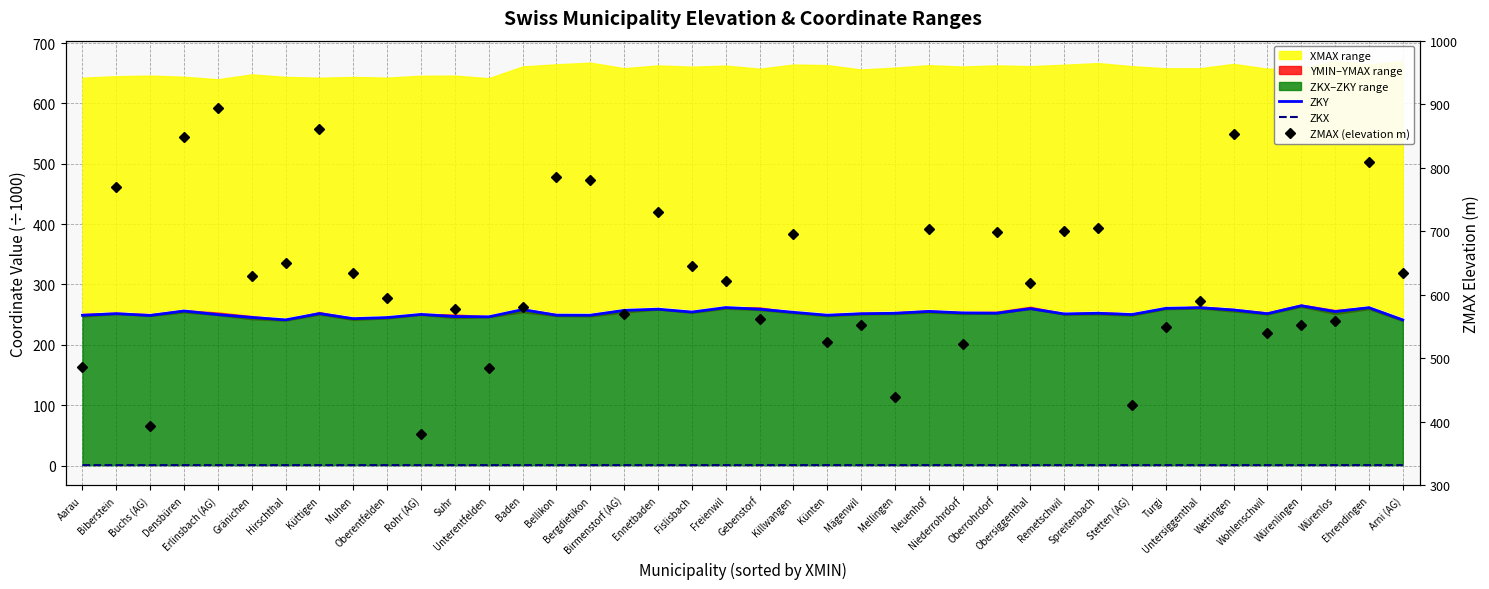

Reading left to right, list all the values displayed in this chart.

ZKY: Aarau=249.0	Biberstein=251.6	Buchs (AG)=248.7	Densbüren=256.1	Erlinsbach (AG)=250.1	Gränichen=245.4	Hirschthal=241.4	Küttigen=251.8	Muhen=243.4	Oberentfelden=245.2	Rohr (AG)=250.4	Suhr=246.9	Unterentfelden=246.4	Baden=258.4	Bellikon=249.1	Bergdietikon=249.0	Birmenstorf (AG)=257.1	Ennetbaden=259.1	Fislisbach=254.3	Freienwil=261.8	Gebenstorf=259.1	Killwangen=253.9	Künten=249.1	Mägenwil=251.5	Mellingen=252.3	Neuenhof=255.4	Niederrohrdorf=252.9	Oberrohrdorf=252.4	Obersiggenthal=260.0	Remetschwil=251.2	Spreitenbach=252.3	Stetten (AG)=250.2	Turgi=260.5	Untersiggenthal=261.6	Wettingen=257.8	Wohlenschwil=251.6	Würenlingen=264.8	Würenlos=255.1	Ehrendingen=261.6	Arni (AG)=241.3
ZKX: Aarau=0.6	Biberstein=0.6	Buchs (AG)=0.6	Densbüren=0.6	Erlinsbach (AG)=0.6	Gränichen=0.7	Hirschthal=0.6	Küttigen=0.6	Muhen=0.6	Oberentfelden=0.6	Rohr (AG)=0.6	Suhr=0.6	Unterentfelden=0.6	Baden=0.7	Bellikon=0.7	Bergdietikon=0.7	Birmenstorf (AG)=0.7	Ennetbaden=0.7	Fislisbach=0.7	Freienwil=0.7	Gebenstorf=0.7	Killwangen=0.7	Künten=0.7	Mägenwil=0.7	Mellingen=0.7	Neuenhof=0.7	Niederrohrdorf=0.7	Oberrohrdorf=0.7	Obersiggenthal=0.7	Remetschwil=0.7	Spreitenbach=0.7	Stetten (AG)=0.7	Turgi=0.7	Untersiggenthal=0.7	Wettingen=0.7	Wohlenschwil=0.7	Würenlingen=0.7	Würenlos=0.7	Ehrendingen=0.7	Arni (AG)=0.7
ZMAX (elevation m): Aarau=486.0	Biberstein=770.0	Buchs (AG)=394.0	Densbüren=849.0	Erlinsbach (AG)=894.0	Gränichen=629.0	Hirschthal=650.0	Küttigen=861.0	Muhen=635.0	Oberentfelden=595.0	Rohr (AG)=381.0	Suhr=577.0	Unterentfelden=485.0	Baden=581.0	Bellikon=785.0	Bergdietikon=780.0	Birmenstorf (AG)=569.0	Ennetbaden=731.0	Fislisbach=645.0	Freienwil=622.0	Gebenstorf=562.0	Killwangen=695.0	Künten=526.0	Mägenwil=553.0	Mellingen=439.0	Neuenhof=703.0	Niederrohrdorf=522.0	Oberrohrdorf=699.0	Obersiggenthal=618.0	Remetschwil=700.0	Spreitenbach=705.0	Stetten (AG)=427.0	Turgi=550.0	Untersiggenthal=590.0	Wettingen=853.0	Wohlenschwil=540.0	Würenlingen=553.0	Würenlos=559.0	Ehrendingen=809.0	Arni (AG)=635.0